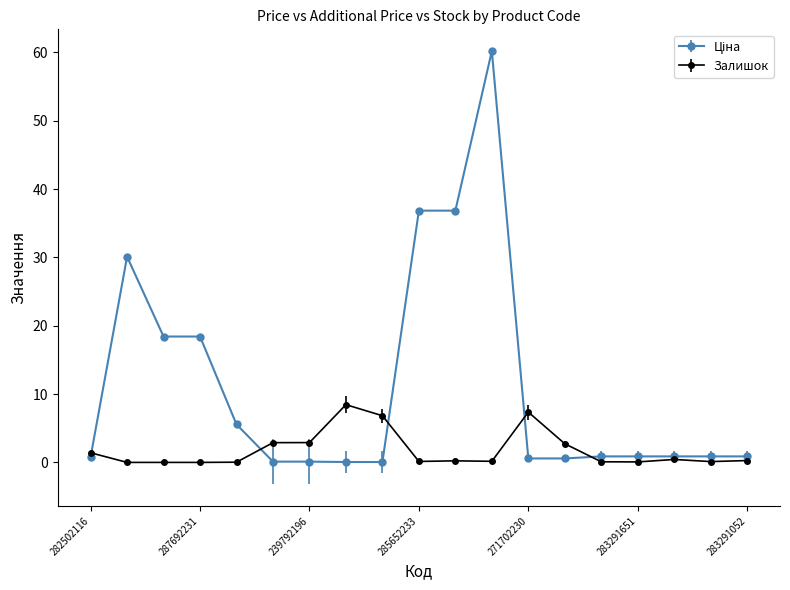

At how many categories does at least one series exceed 21?

4